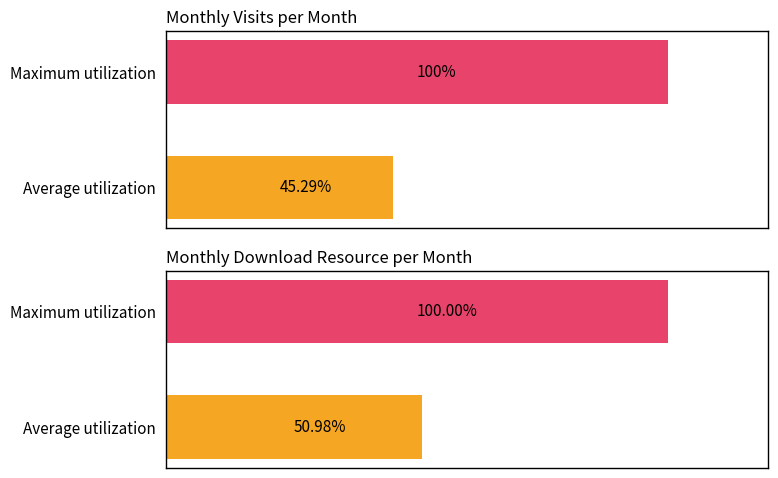

Rank the series by their average value, from lowest to highest.

monthly_visit, monthly_download_resource